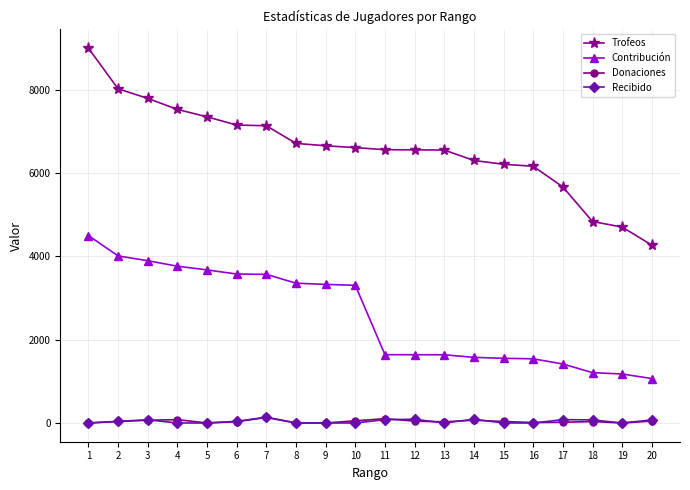

True or false: Recibido and Contribución cross at least once.

False